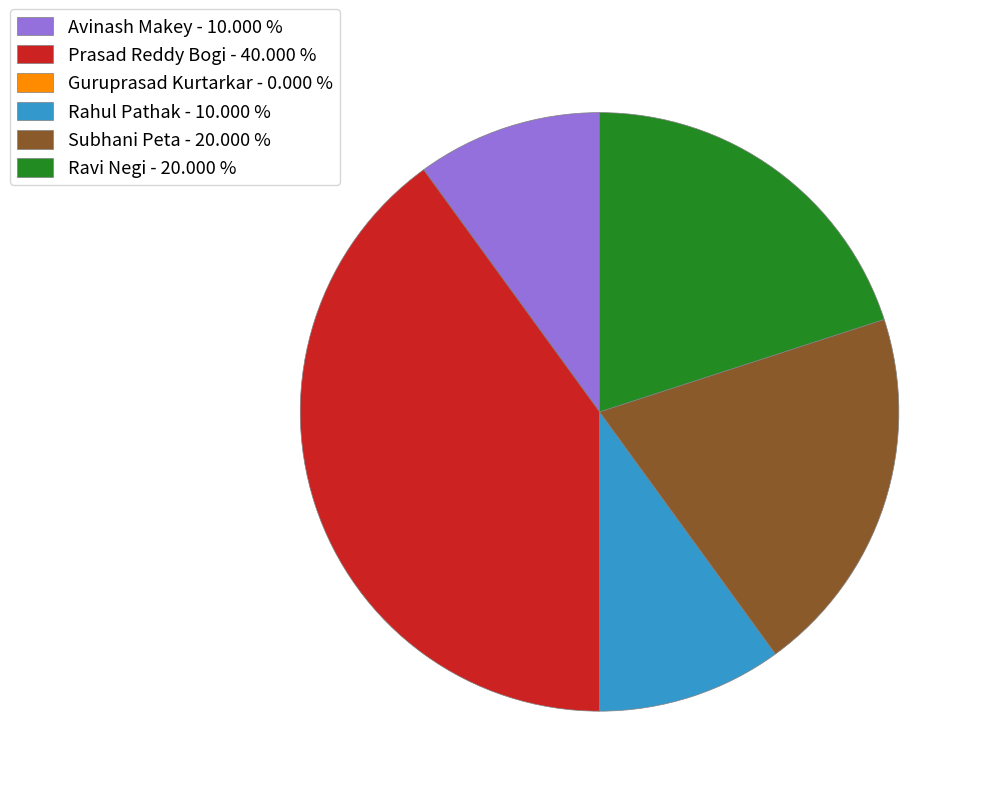

Which has a higher value, Rahul Pathak - 10.000 % or Subhani Peta - 20.000 %?

Subhani Peta - 20.000 %